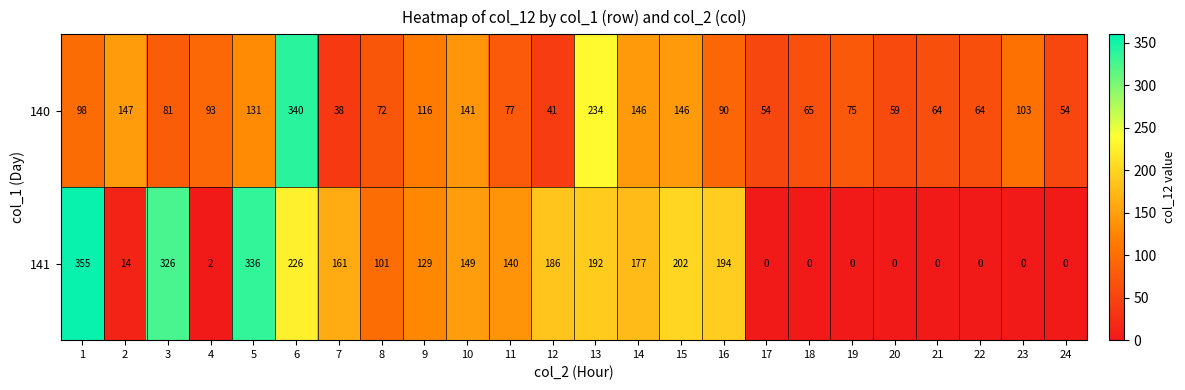

What is the greatest value displayed?

355